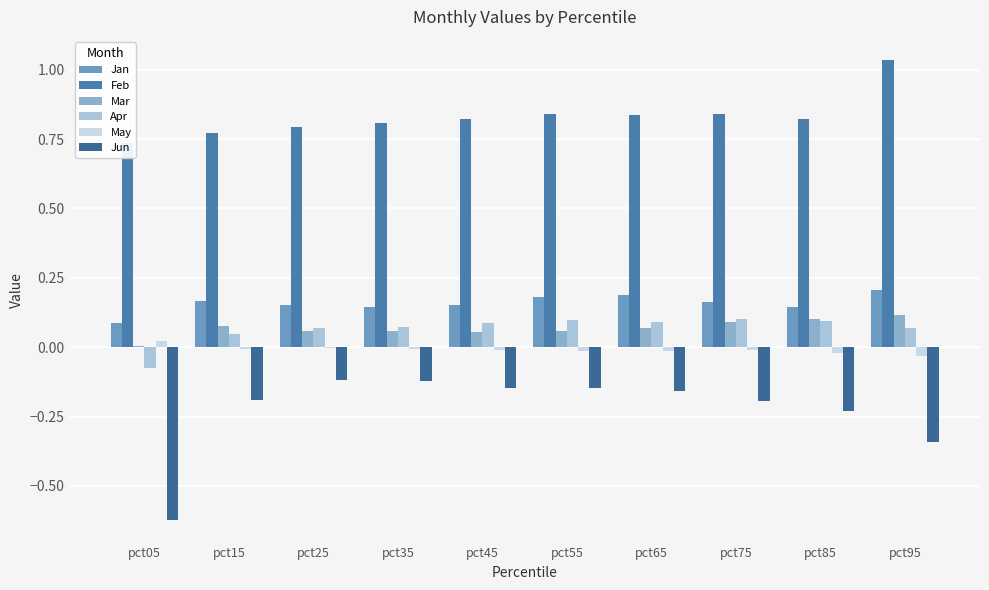

The value of Feb at pct85 is 0.8. True or false?

True